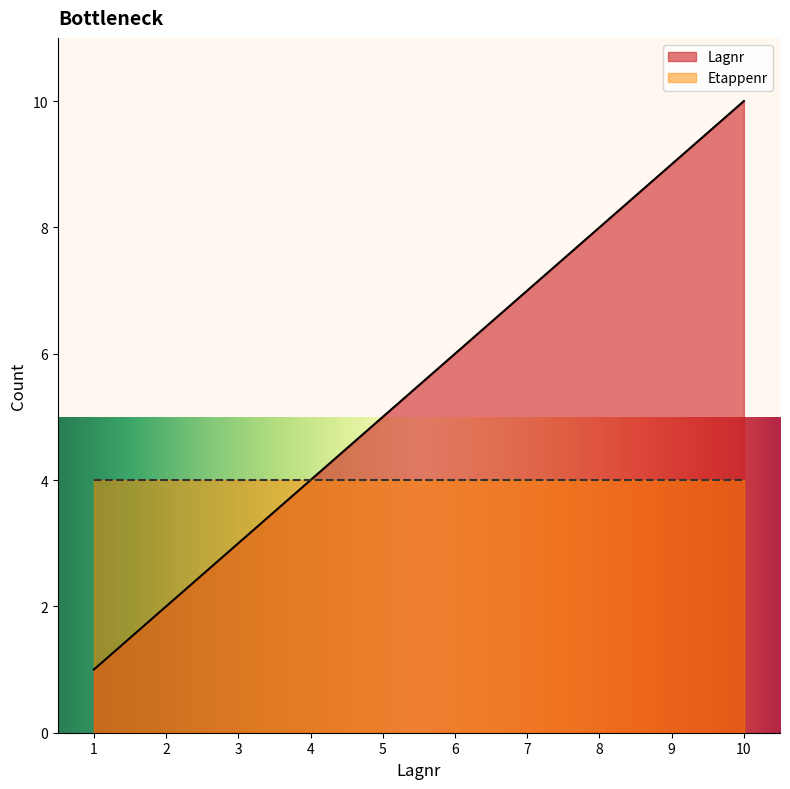

Reading left to right, extract all data points from this chart.

1=1	2=2	3=3	4=4	5=5	6=6	7=7	8=8	9=9	10=10